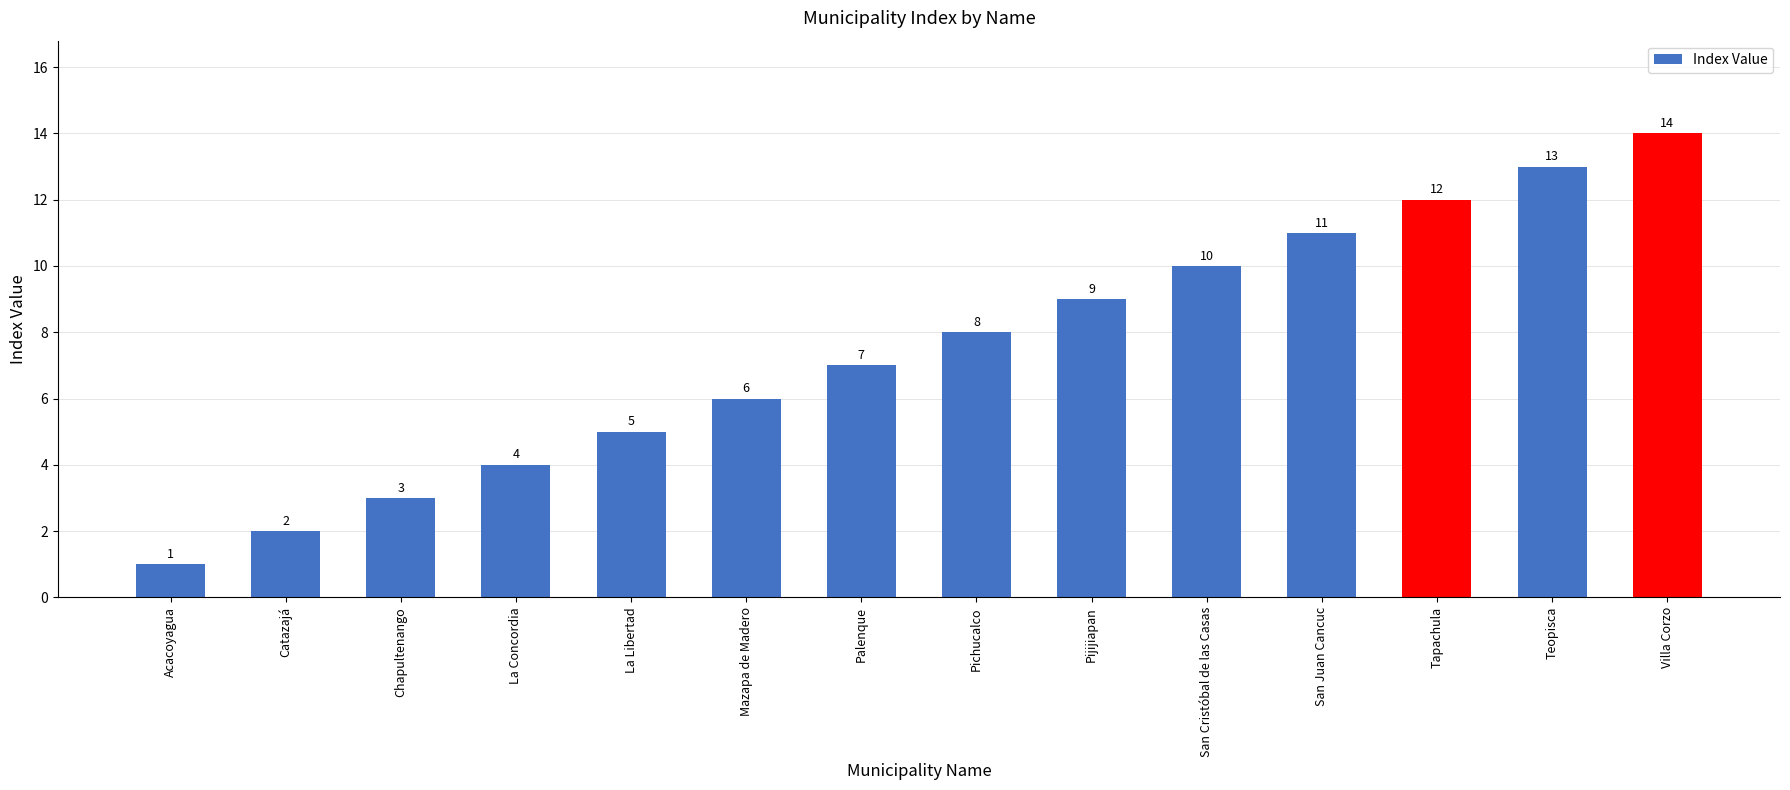

How many data points does each series have?

14